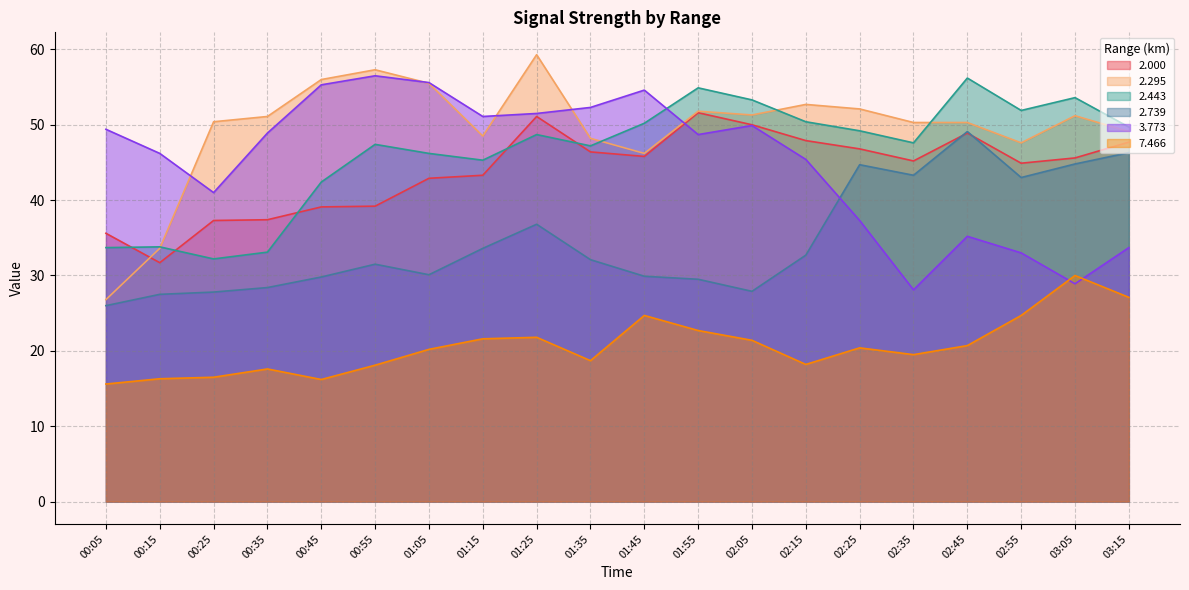

What is the greatest value displayed?

59.3